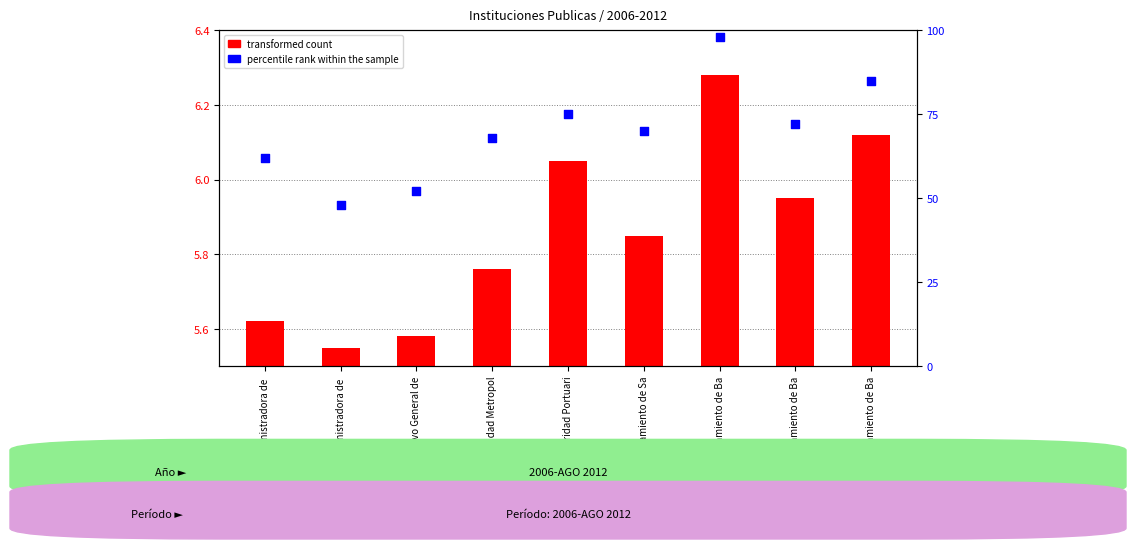

At which category is the sum across all series the highest?

Ayuntamiento de Ba